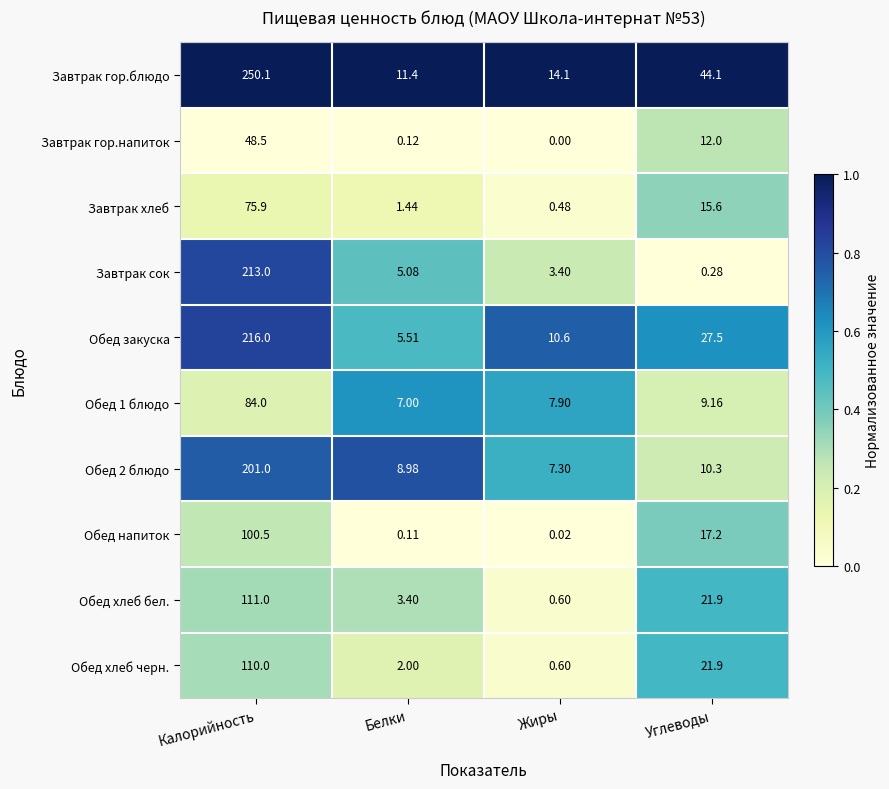

Between Белки and Углеводы, which series saw the biggest shift?

Завтрак гор.блюдо